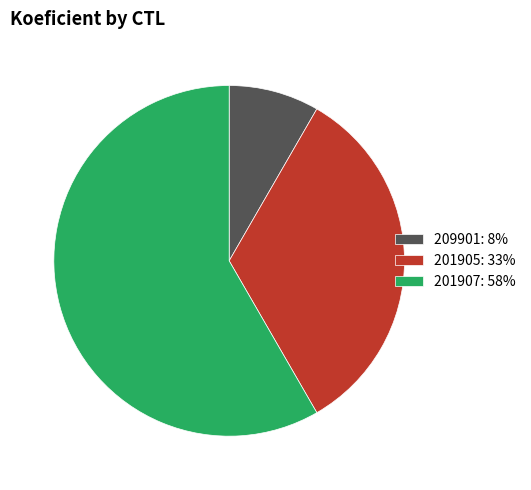

Is the sum of 201907: 58% and 209901: 8% greater than half?

Yes